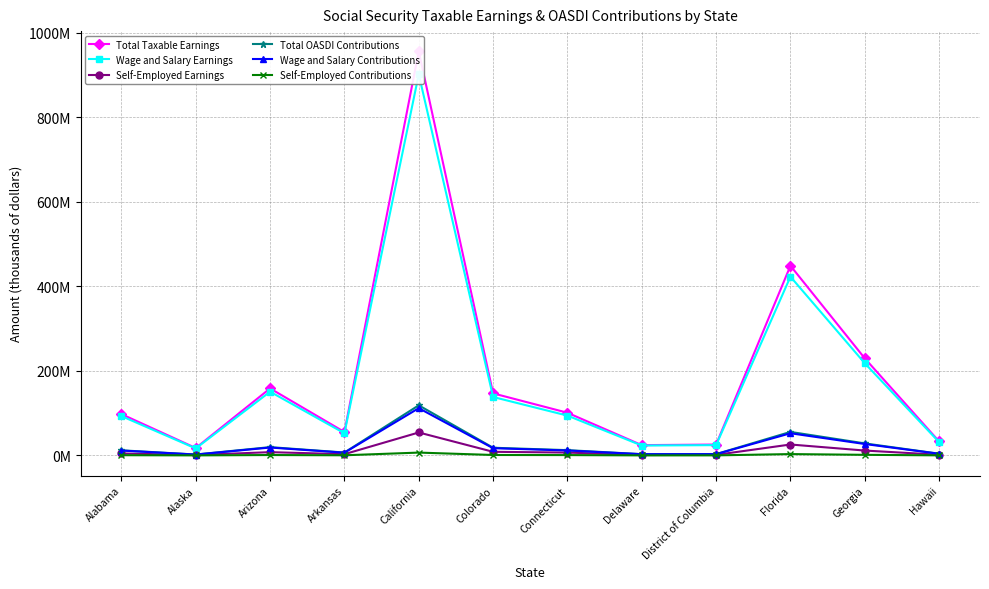

Which series has the largest range (max minus min)?

Total Taxable Earnings